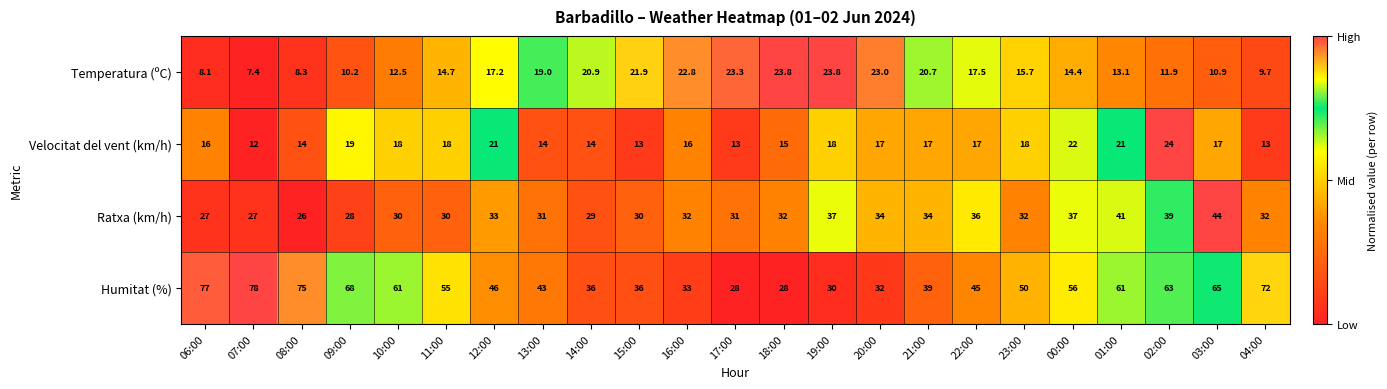

What is the minimum value for Velocitat del vent (km/h)?

12.0